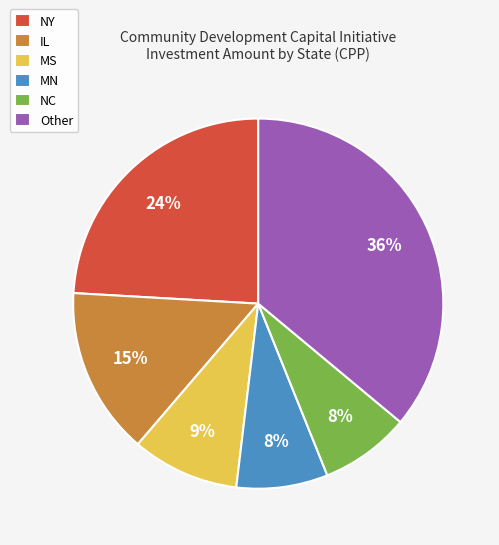

What is the largest slice in the pie chart?

Other